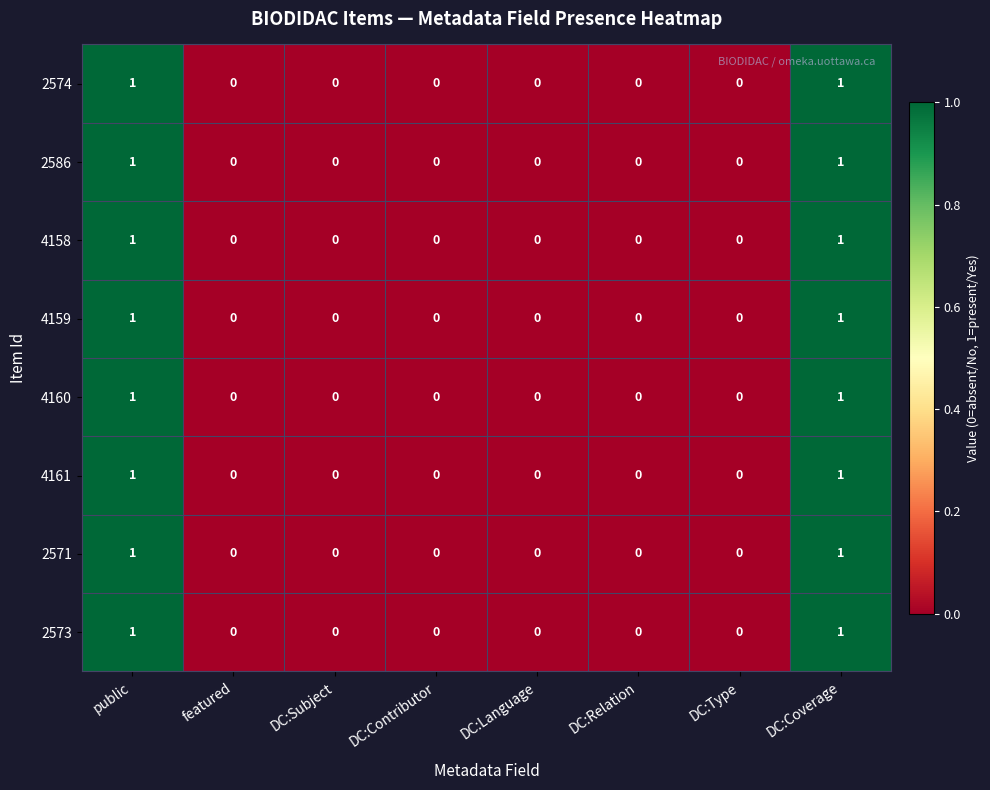

How many positive values does the 2571 series have?

2